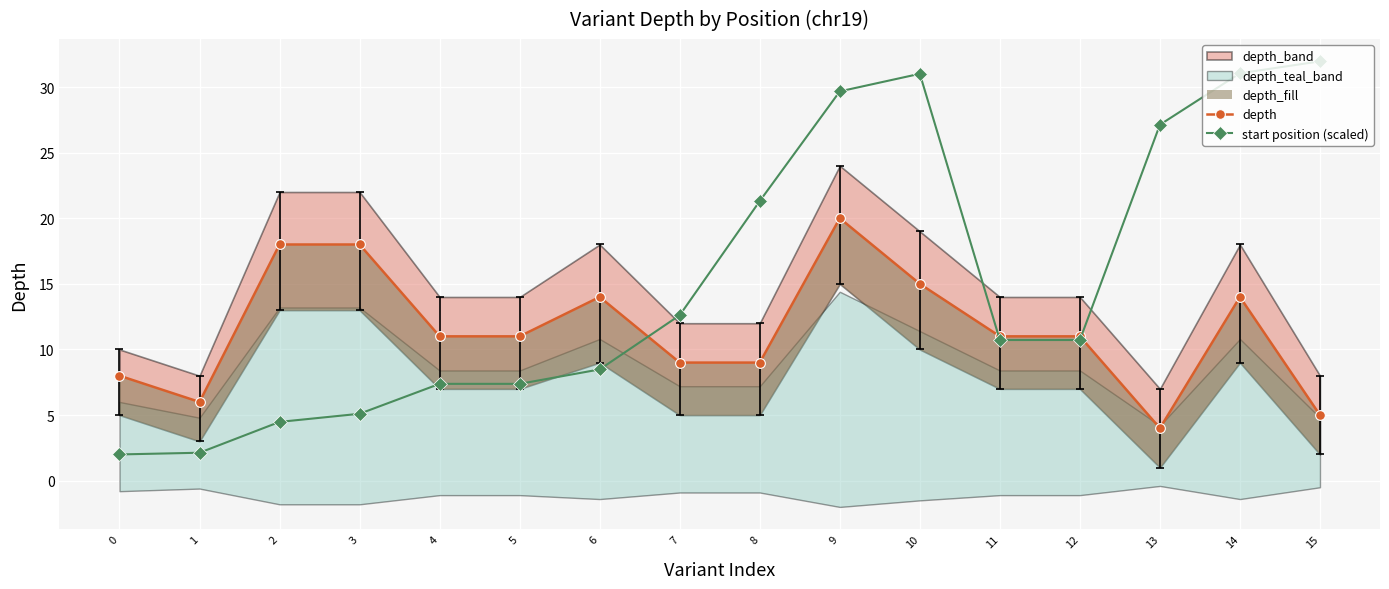

Rank the series at 15 from highest to lowest value.

start position (scaled), depth